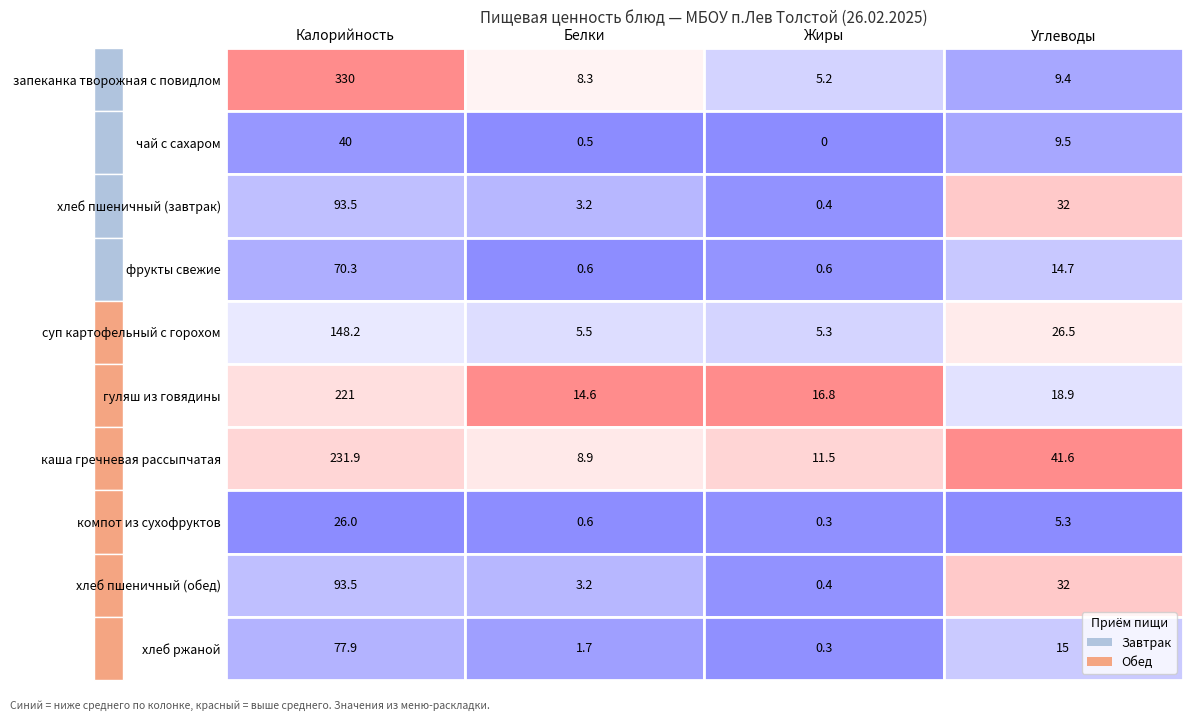

Which series changed the most between запеканка творожная с повидлом and чай с сахаром?

запеканка творожная с повидлом